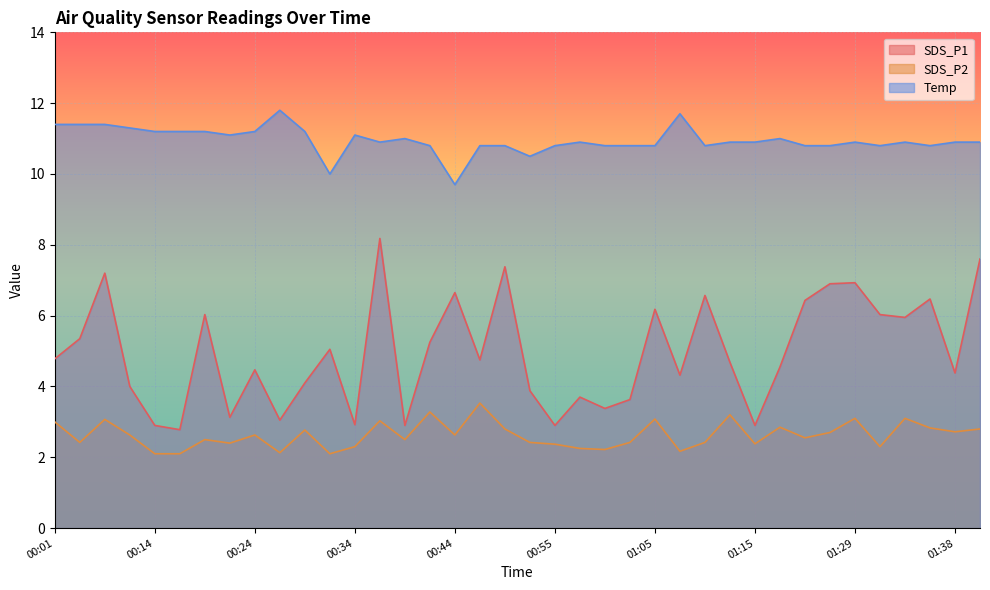

What is the difference between the maximum and second lowest values in the SDS_P2 series?

1.4